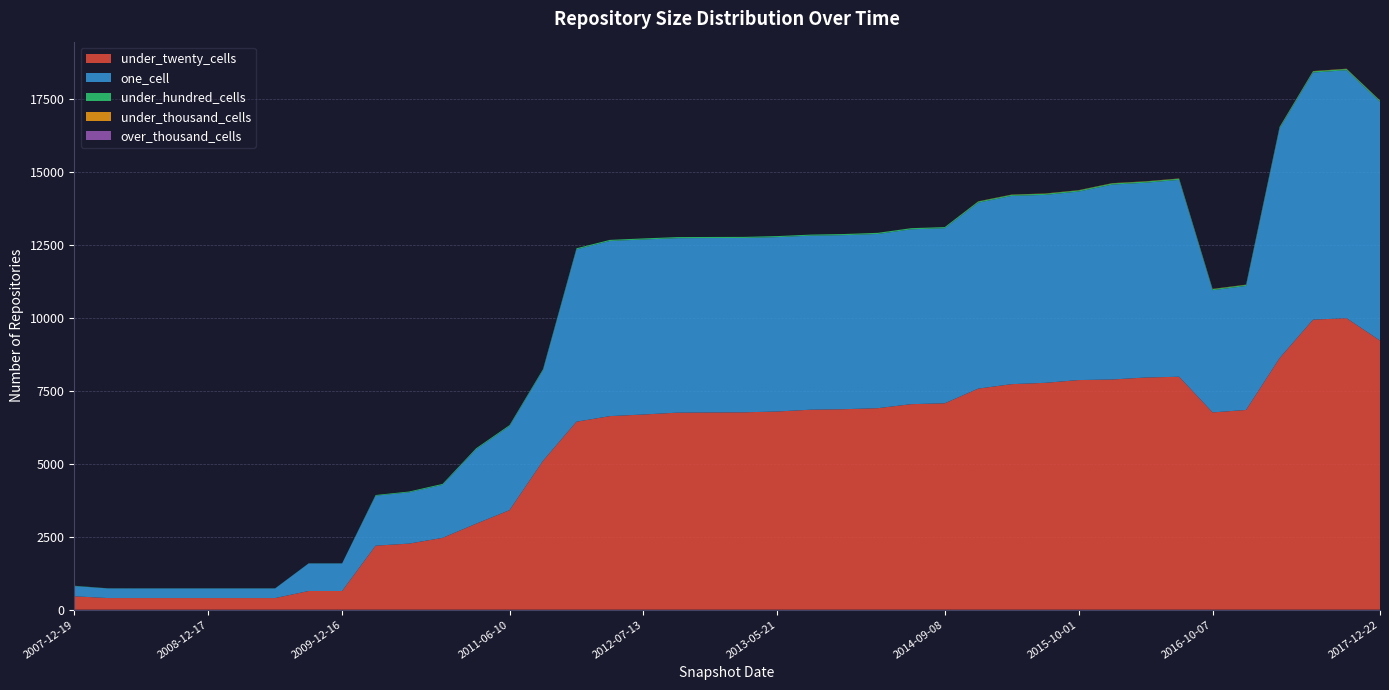

Reading left to right, list all the values displayed in this chart.

under_twenty_cells: 2007-12-19=460	2008-04-01=399	2008-06-27=399	2008-10-10=399	2008-12-17=399	2009-04-06=399	2009-06-17=399	2009-09-25=641	2009-12-16=641	2010-04-01=2196	2010-07-26=2266	2010-11-17=2463	2011-02-21=2947	2011-06-10=3412	2011-09-05=5104	2012-01-18=6446	2012-03-26=6638	2012-07-13=6693	2012-10-31=6756	2012-12-11=6763	2013-02-20=6768	2013-05-21=6796	2013-07-09=6858	2013-09-10=6875	2013-12-20=6910	2014-03-28=7048	2014-09-08=7077	2015-01-19=7581	2015-04-09=7734	2015-07-03=7779	2015-10-01=7874	2016-01-04=7894	2016-04-05=7962	2016-07-04=7988	2016-10-07=6765	2016-12-27=6849	2017-04-12=8624	2017-07-24=9946	2017-10-12=9996	2017-12-22=9229
one_cell: 2007-12-19=351	2008-04-01=331	2008-06-27=330	2008-10-10=330	2008-12-17=330	2009-04-06=330	2009-06-17=330	2009-09-25=945	2009-12-16=945	2010-04-01=1712	2010-07-26=1758	2010-11-17=1817	2011-02-21=2553	2011-06-10=2883	2011-09-05=3109	2012-01-18=5909	2012-03-26=6006	2012-07-13=6001	2012-10-31=5983	2012-12-11=5981	2013-02-20=5979	2013-05-21=5979	2013-07-09=5968	2013-09-10=5968	2013-12-20=5973	2014-03-28=5995	2014-09-08=6003	2015-01-19=6376	2015-04-09=6455	2015-07-03=6445	2015-10-01=6464	2016-01-04=6683	2016-04-05=6679	2016-07-04=6750	2016-10-07=4190	2016-12-27=4252	2017-04-12=7878	2017-07-24=8472	2017-10-12=8503	2017-12-22=8184
under_hundred_cells: 2007-12-19=10	2008-04-01=4	2008-06-27=4	2008-10-10=4	2008-12-17=4	2009-04-06=4	2009-06-17=4	2009-09-25=4	2009-12-16=4	2010-04-01=24	2010-07-26=28	2010-11-17=33	2011-02-21=33	2011-06-10=33	2011-09-05=34	2012-01-18=37	2012-03-26=37	2012-07-13=37	2012-10-31=37	2012-12-11=37	2013-02-20=37	2013-05-21=36	2013-07-09=36	2013-09-10=39	2013-12-20=39	2014-03-28=39	2014-09-08=39	2015-01-19=39	2015-04-09=39	2015-07-03=40	2015-10-01=40	2016-01-04=41	2016-04-05=41	2016-07-04=41	2016-10-07=37	2016-12-27=37	2017-04-12=42	2017-07-24=42	2017-10-12=42	2017-12-22=42
under_thousand_cells: 2007-12-19=0	2008-04-01=0	2008-06-27=0	2008-10-10=0	2008-12-17=0	2009-04-06=0	2009-06-17=0	2009-09-25=0	2009-12-16=0	2010-04-01=0	2010-07-26=0	2010-11-17=0	2011-02-21=0	2011-06-10=0	2011-09-05=0	2012-01-18=0	2012-03-26=0	2012-07-13=0	2012-10-31=0	2012-12-11=0	2013-02-20=0	2013-05-21=0	2013-07-09=0	2013-09-10=1	2013-12-20=1	2014-03-28=1	2014-09-08=1	2015-01-19=7	2015-04-09=7	2015-07-03=8	2015-10-01=8	2016-01-04=8	2016-04-05=8	2016-07-04=8	2016-10-07=8	2016-12-27=8	2017-04-12=8	2017-07-24=9	2017-10-12=9	2017-12-22=9
over_thousand_cells: 2007-12-19=0	2008-04-01=0	2008-06-27=0	2008-10-10=0	2008-12-17=0	2009-04-06=0	2009-06-17=0	2009-09-25=0	2009-12-16=0	2010-04-01=0	2010-07-26=0	2010-11-17=0	2011-02-21=0	2011-06-10=0	2011-09-05=0	2012-01-18=0	2012-03-26=0	2012-07-13=0	2012-10-31=0	2012-12-11=0	2013-02-20=0	2013-05-21=0	2013-07-09=0	2013-09-10=0	2013-12-20=0	2014-03-28=0	2014-09-08=0	2015-01-19=0	2015-04-09=0	2015-07-03=0	2015-10-01=0	2016-01-04=0	2016-04-05=0	2016-07-04=0	2016-10-07=0	2016-12-27=0	2017-04-12=0	2017-07-24=0	2017-10-12=0	2017-12-22=0